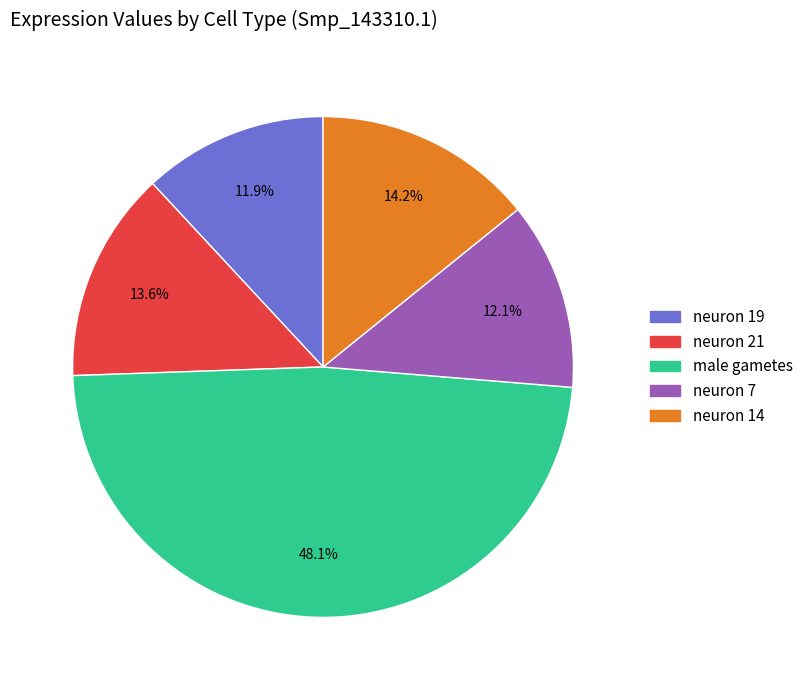

Which slice is the largest?

male gametes